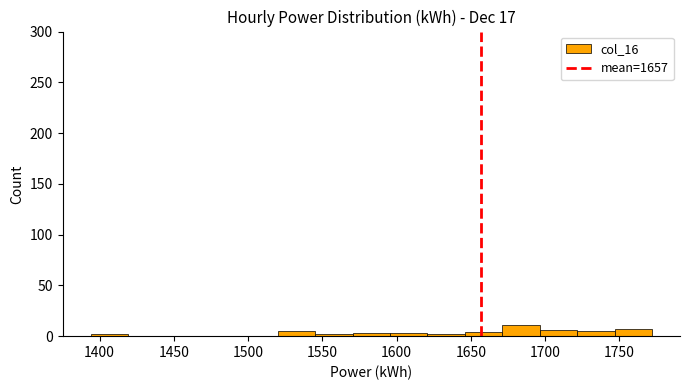

Reading left to right, transcribe this chart: for each bar, give the range it covers on the x-axis and its height. Neither the bar edges nor the heights are printed on the chart, so give them approximately, as read against the axes.

1395 to 1420: under 5
1420 to 1445: 0
1445 to 1470: 0
1470 to 1495: 0
1495 to 1520: 0
1520 to 1545: 5
1545 to 1570: under 5
1570 to 1595: under 5
1595 to 1620: under 5
1620 to 1645: under 5
1645 to 1670: under 5
1670 to 1695: 10
1695 to 1720: 5
1720 to 1745: 5
1745 to 1770: 5